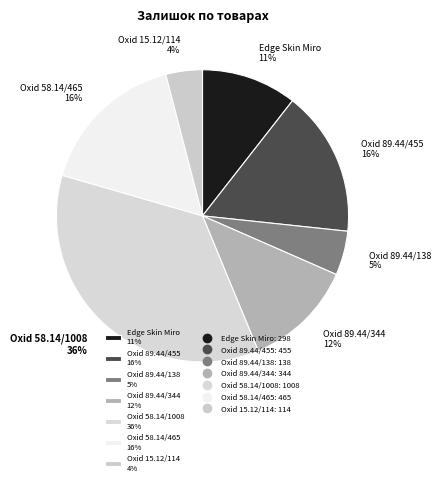

Approximately how many times larger is the value at Oxid 89.44/344 12% compared to Oxid 89.44/455 16%?

0.8